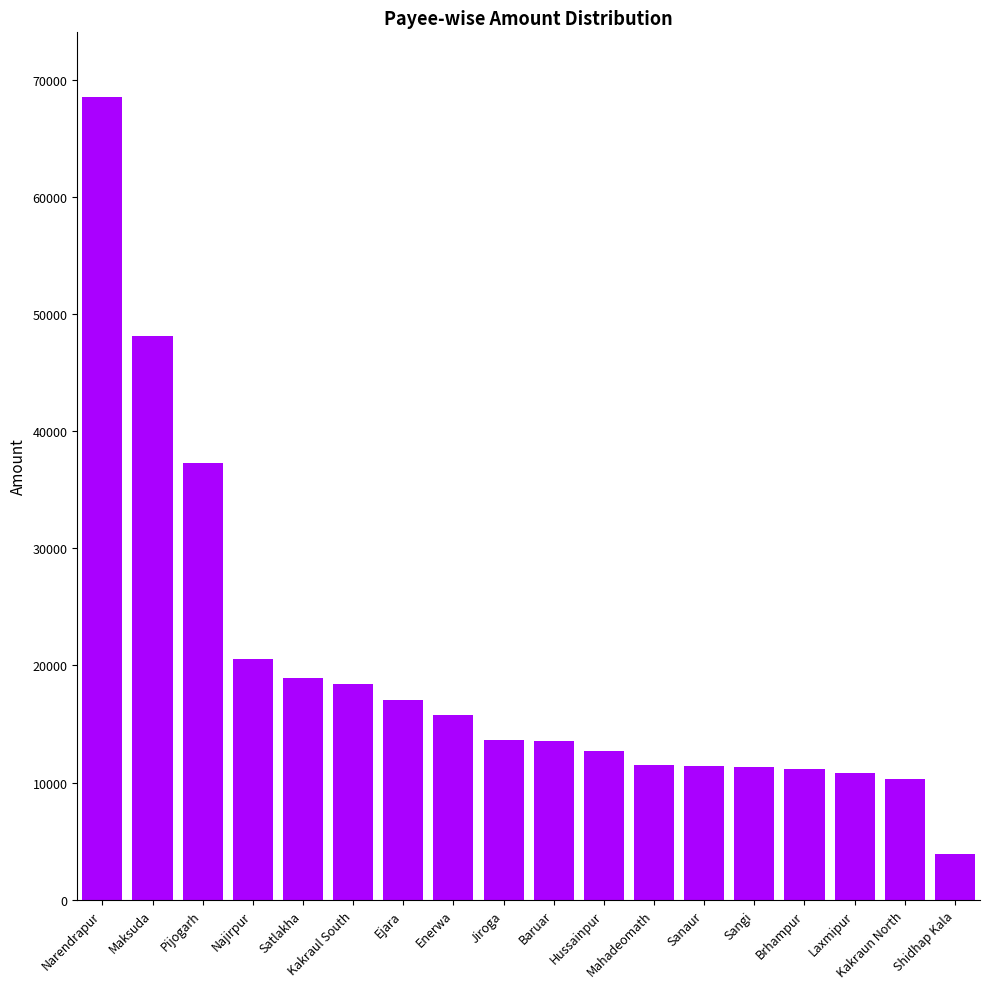

At which category does the chart reach its minimum across all series?

Shidhap Kala